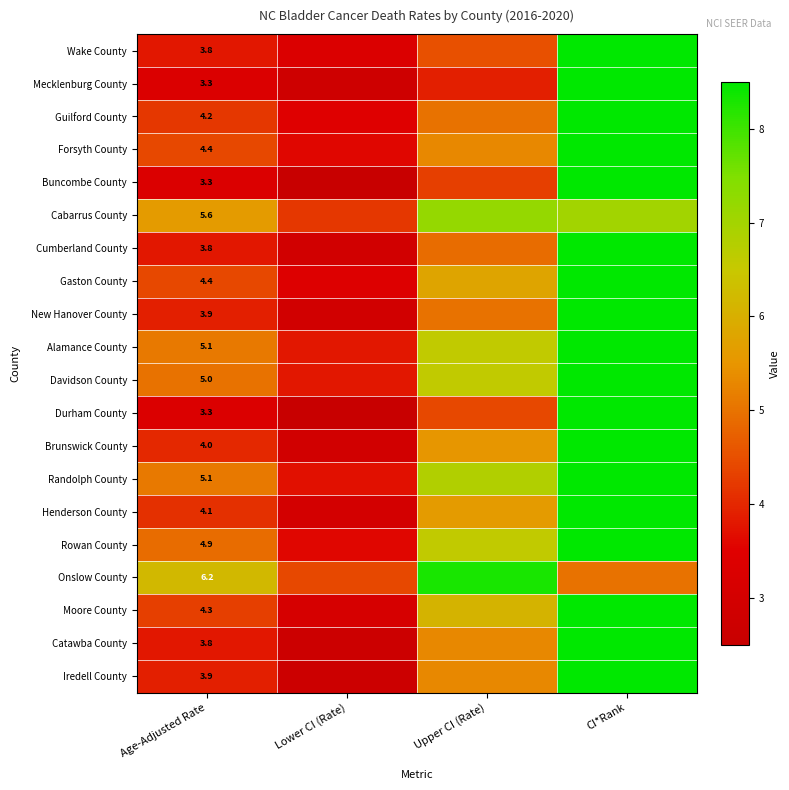

Is it true that Catawba County equals 6.8 at Age-Adjusted Rate?

False